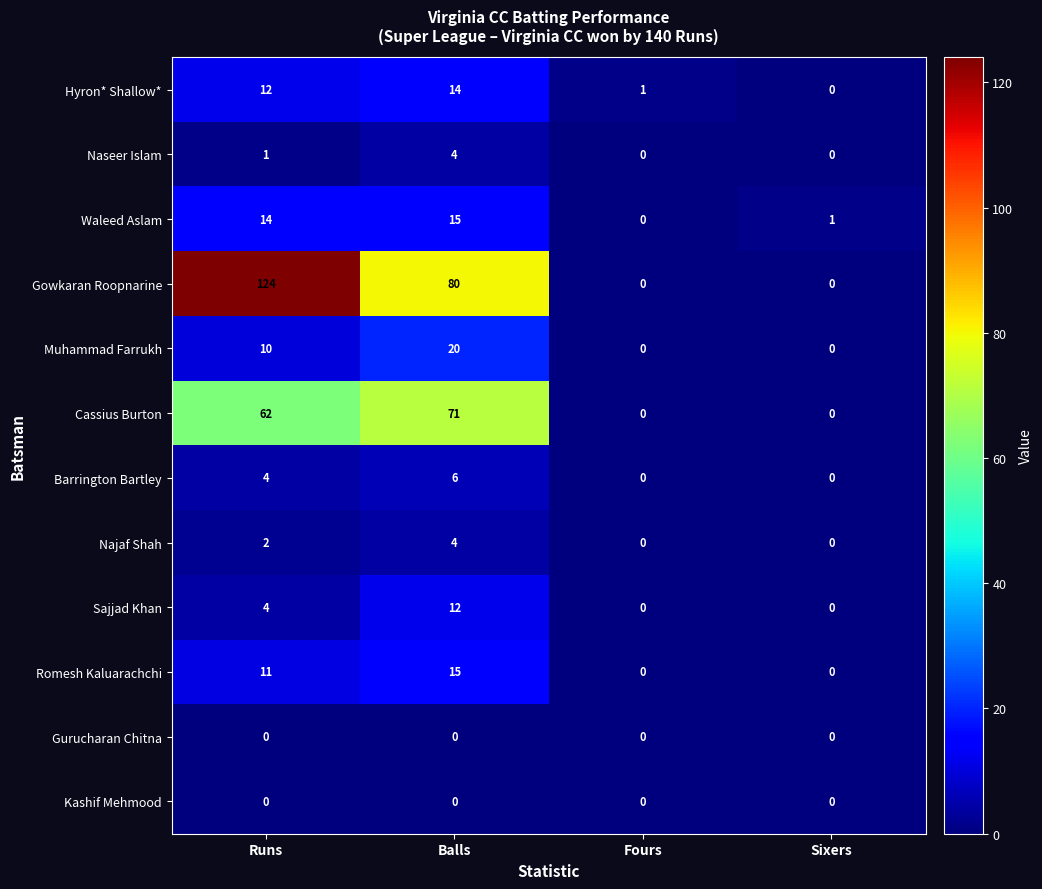

True or false: Waleed Aslam has a value of 1 at Sixers.

True